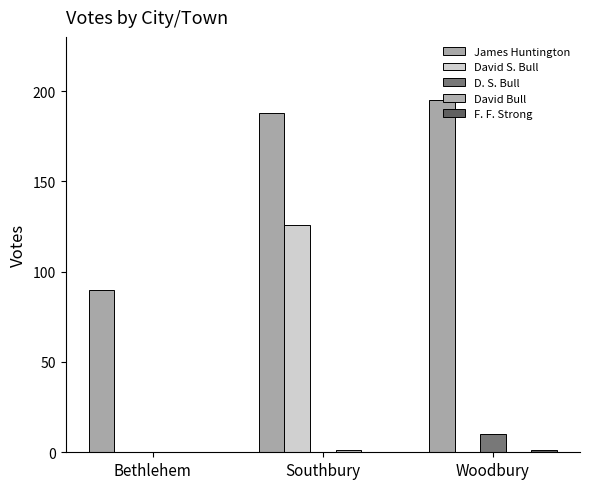

Read the F. F. Strong value at Woodbury.

1